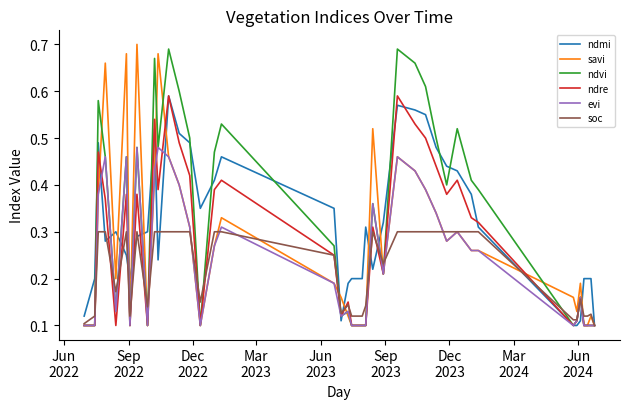

What are all the series names shown in the legend?

ndmi, savi, ndvi, ndre, evi, soc